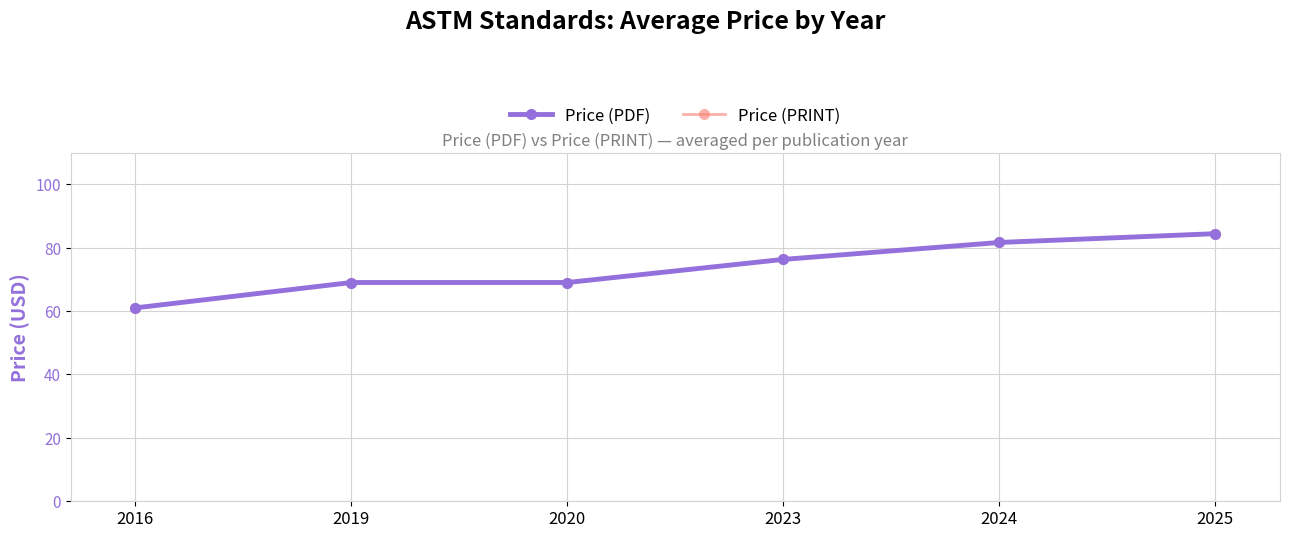

What is the difference between the second highest and second lowest values in the Price (PDF) series?

12.6